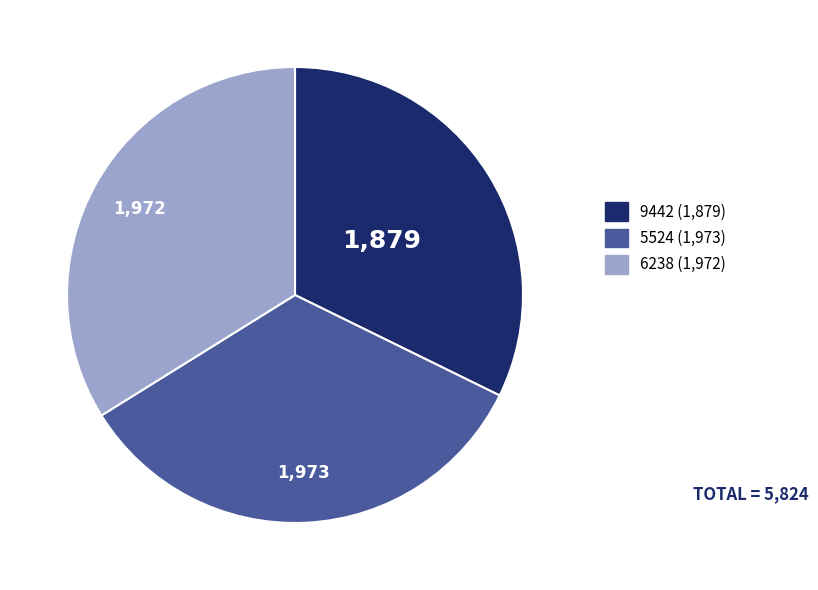

Which slice is the smallest?

9442